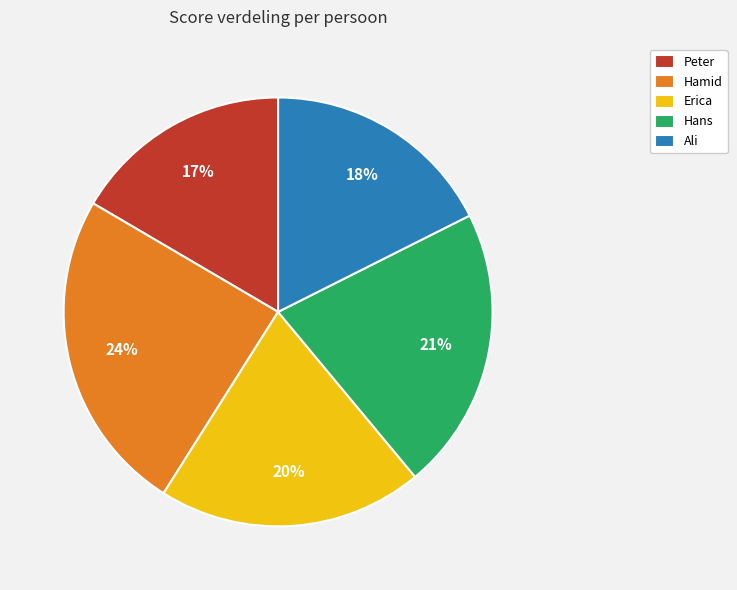

How many slices are in this pie chart?

5